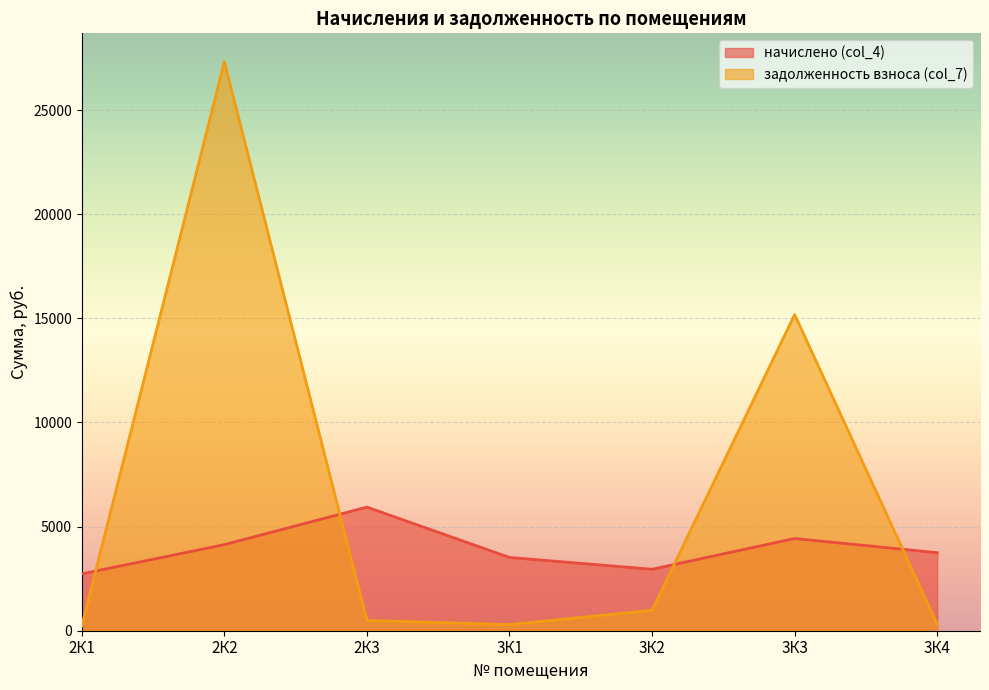

Which label corresponds to the smallest value in the chart?

2К1